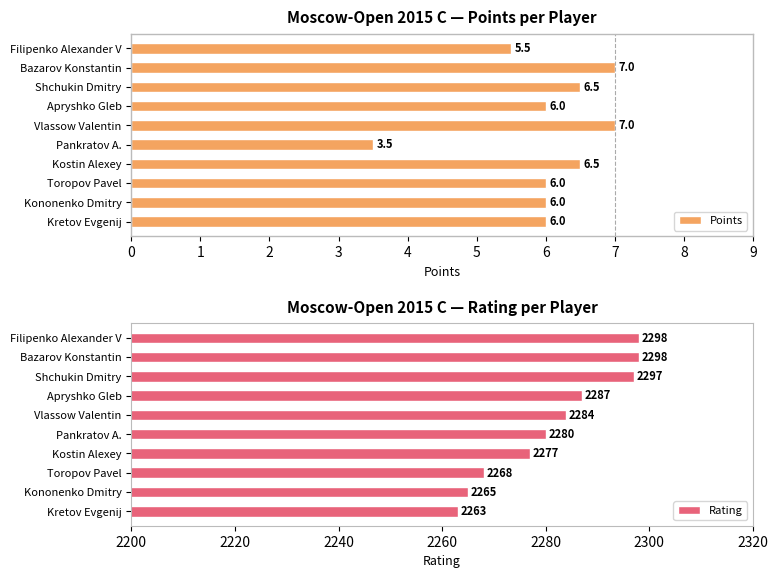

Does the chart contain stacked bars?

No